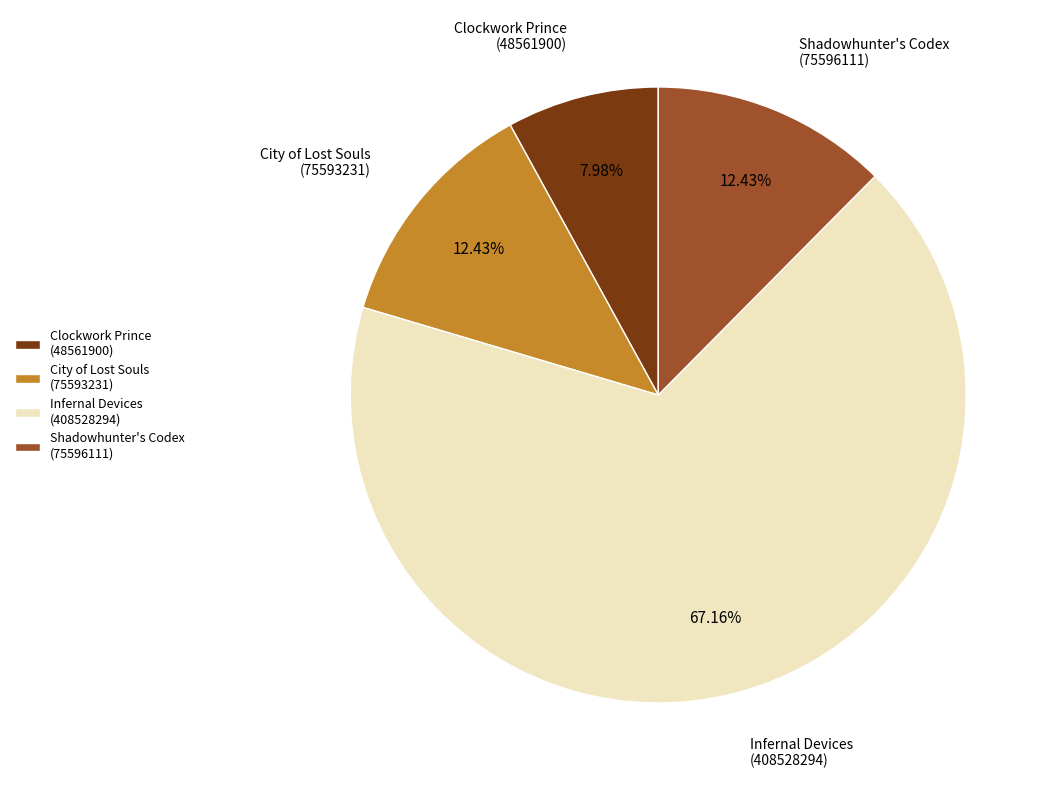

To the nearest percent, what is the average slice percentage?

25%